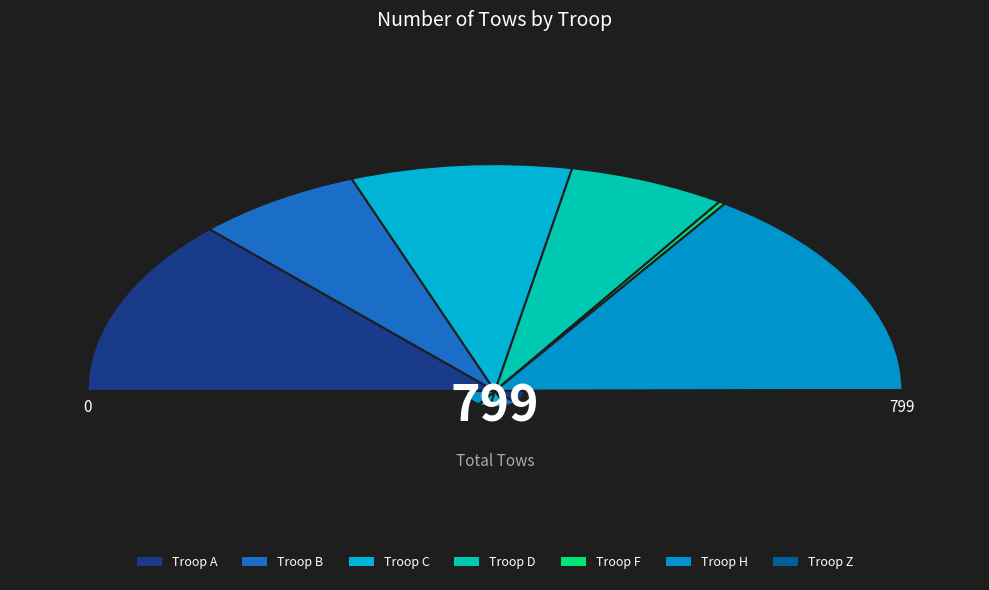

Does F represent more than half of the total?

No